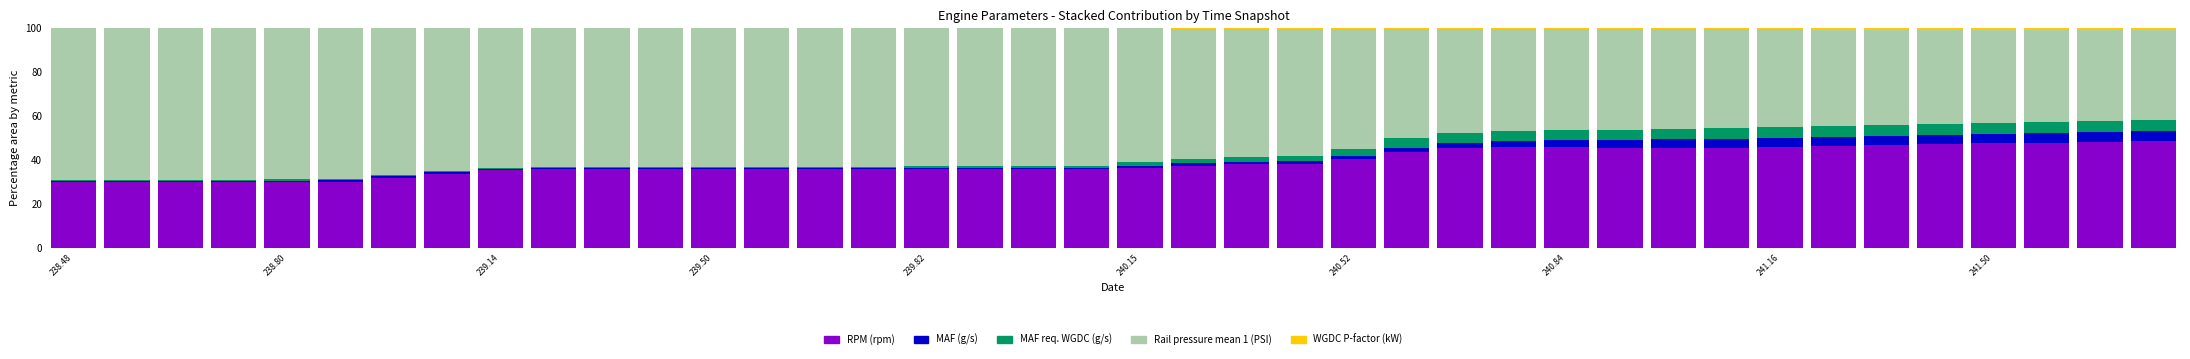

What is the difference between the maximum and minimum values in the WGDC P-factor (kW) series?

0.7